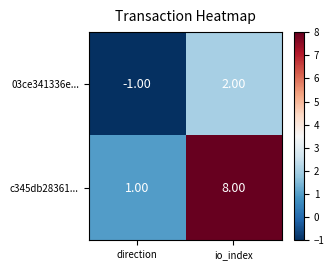

Where is 03ce341336e... nearest to the value 0?

direction